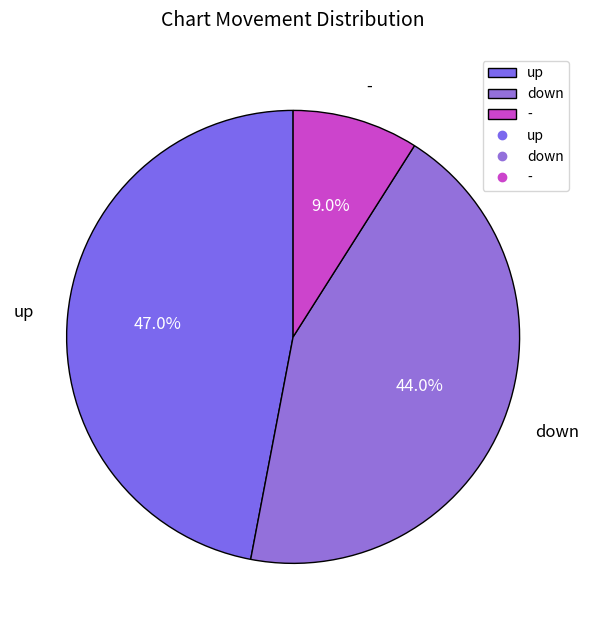

How many segments does this pie chart have?

3